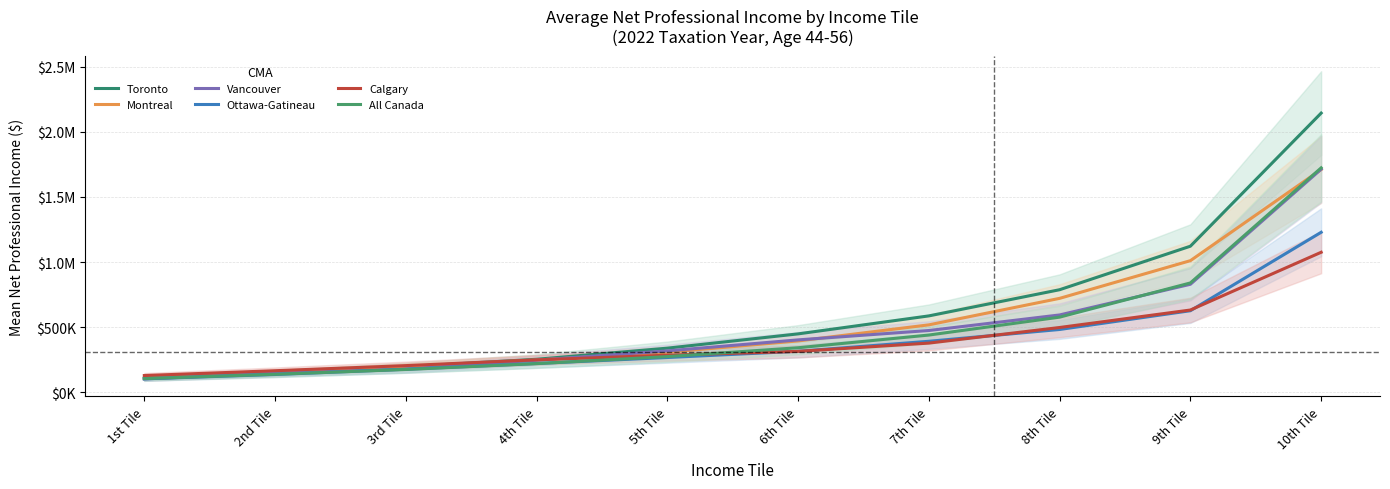

What is the label of the 2nd point from the left?

2nd Tile